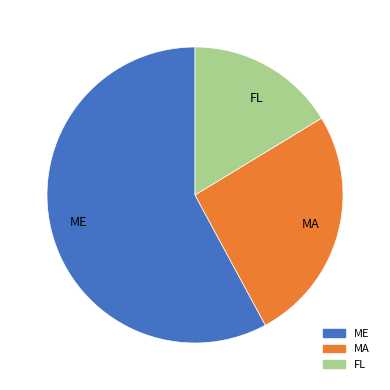

How many segments does this pie chart have?

3